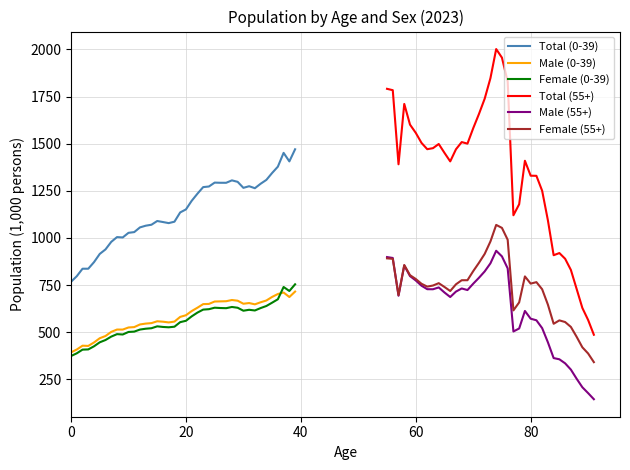

True or false: Female (0-39) and Total (0-39) intersect in this chart.

False